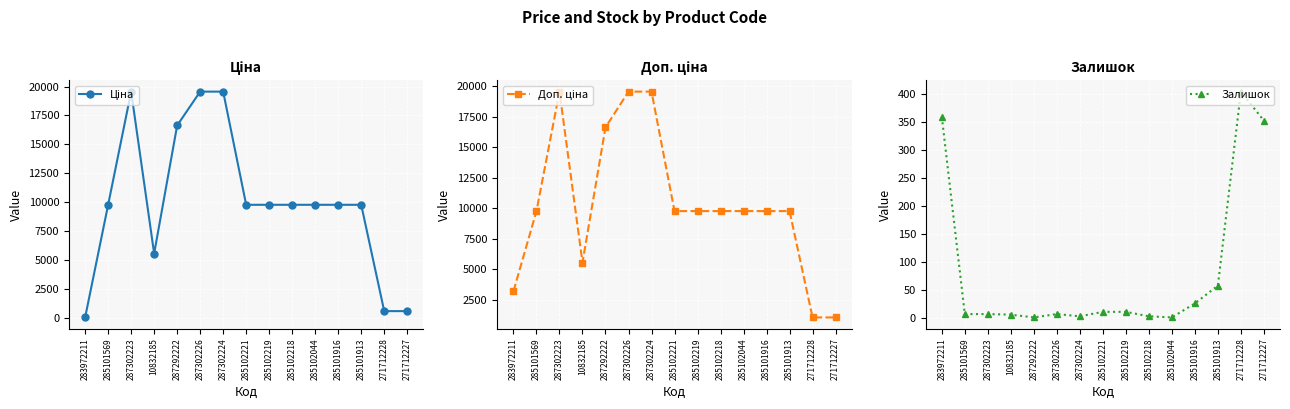

How many lines are shown in the chart?

3